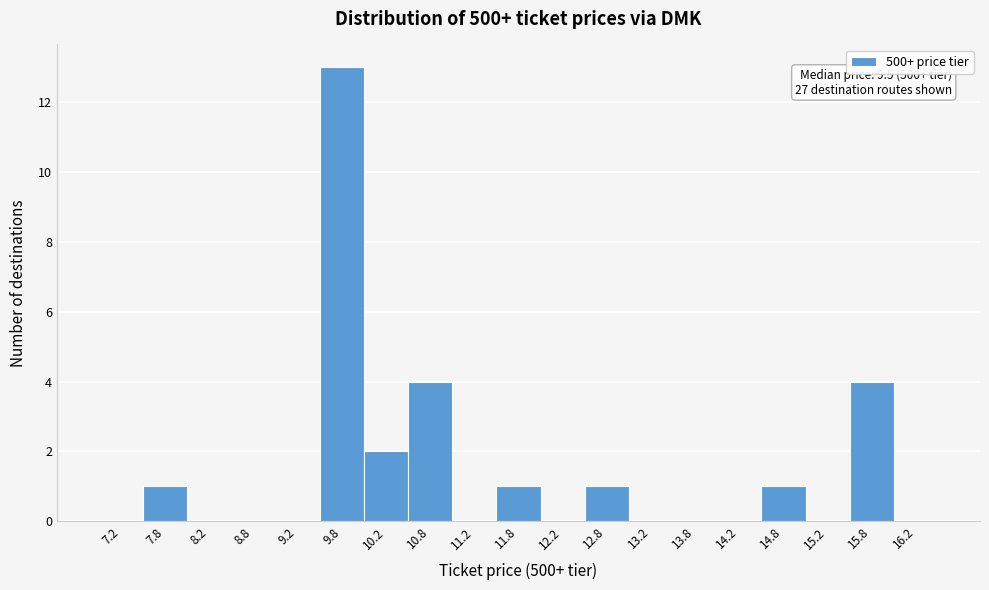

Which range on the x-axis has the tallest bar?

9.5 to 10.0